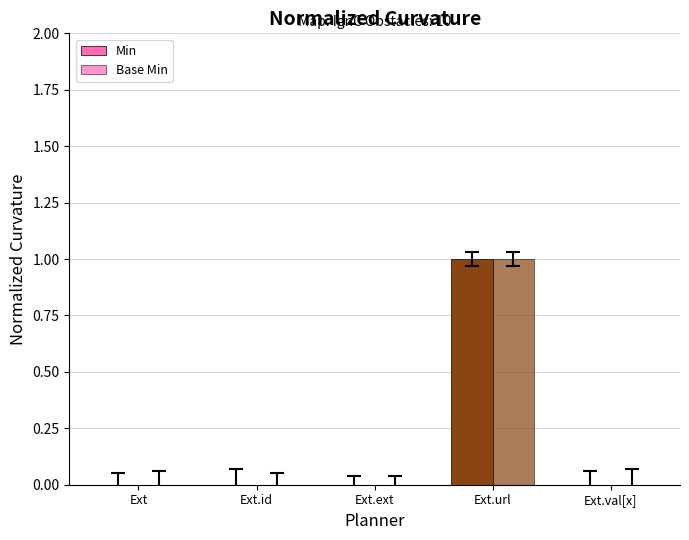

How many data points does each series have?

5